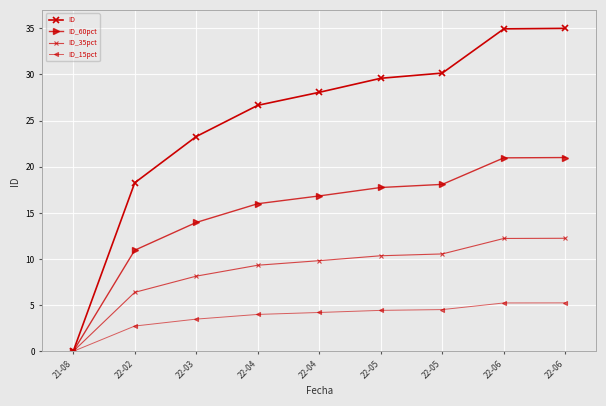

True or false: ID_60pct and ID_35pct cross at least once.

False